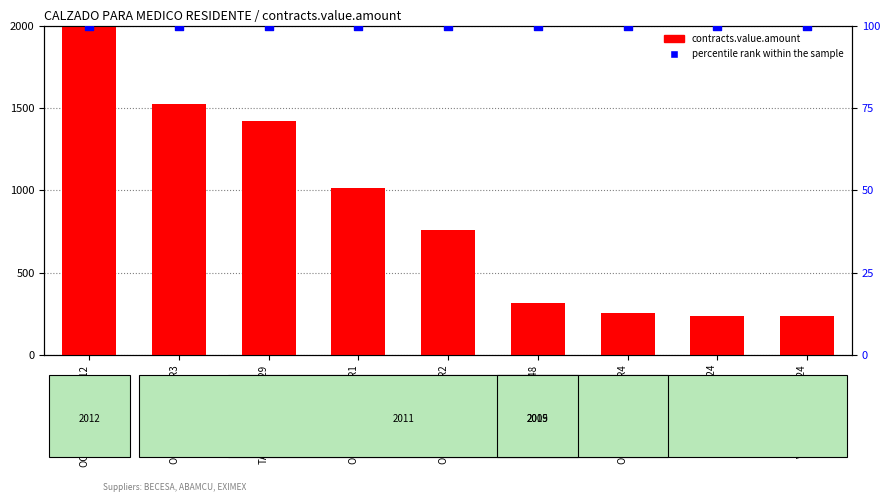

Which series has the largest Y range (max minus min)?

contracts.value.amount